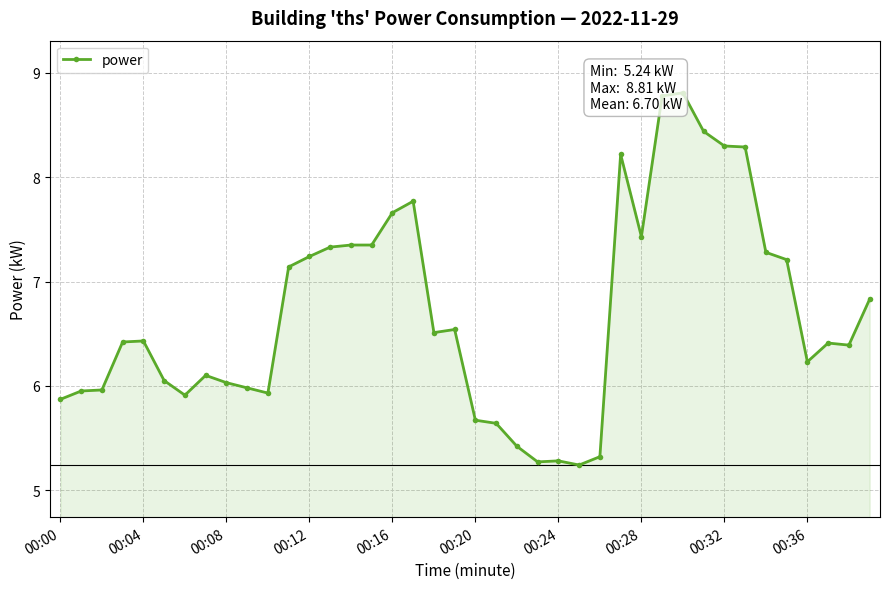

How many data points does each series have?

40